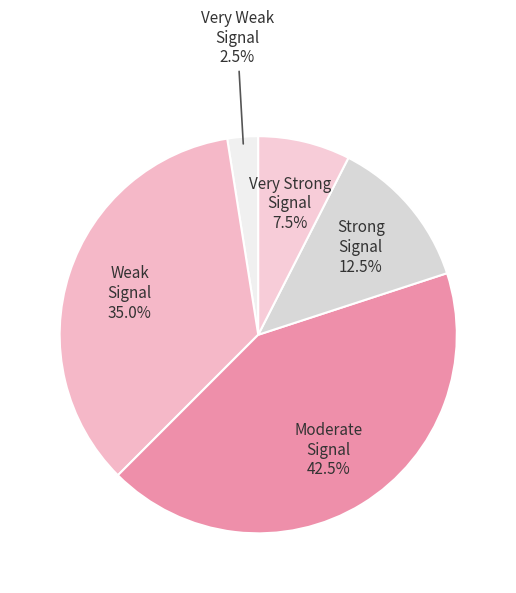

What is the smallest slice in the pie chart?

Very Weak Signal